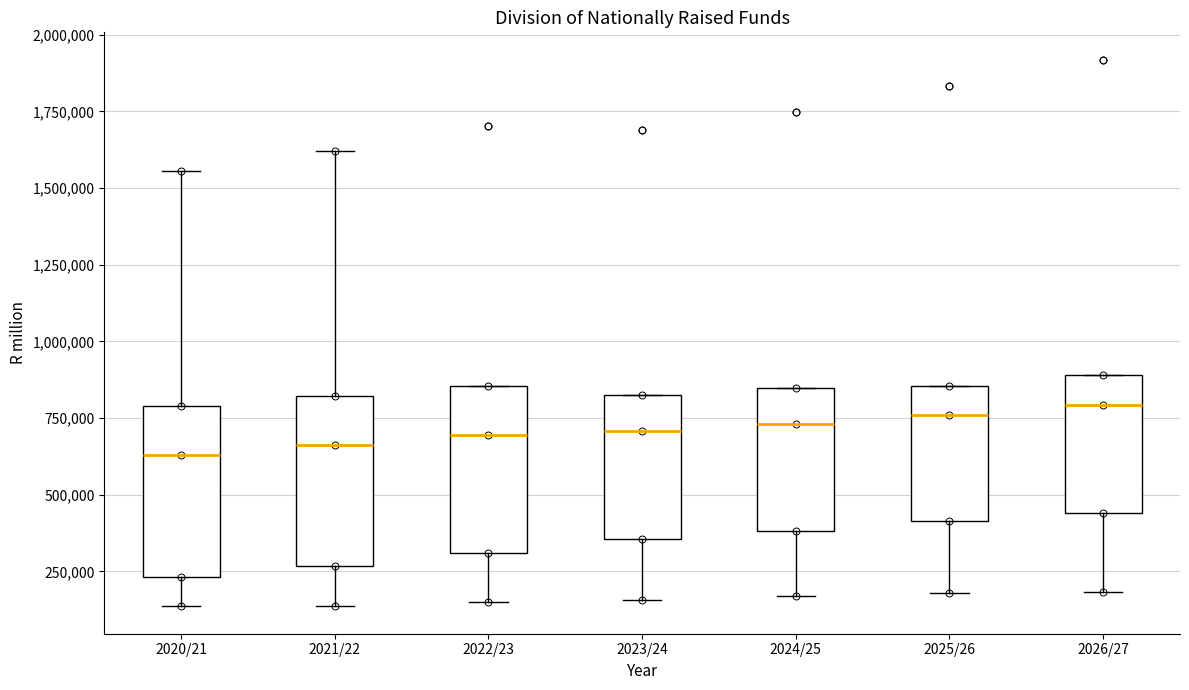

Where is the lower edge of the box for 2022/23 on the y-axis? The values are not printed on the chart, so give them approximately, as read against the axis.

300000